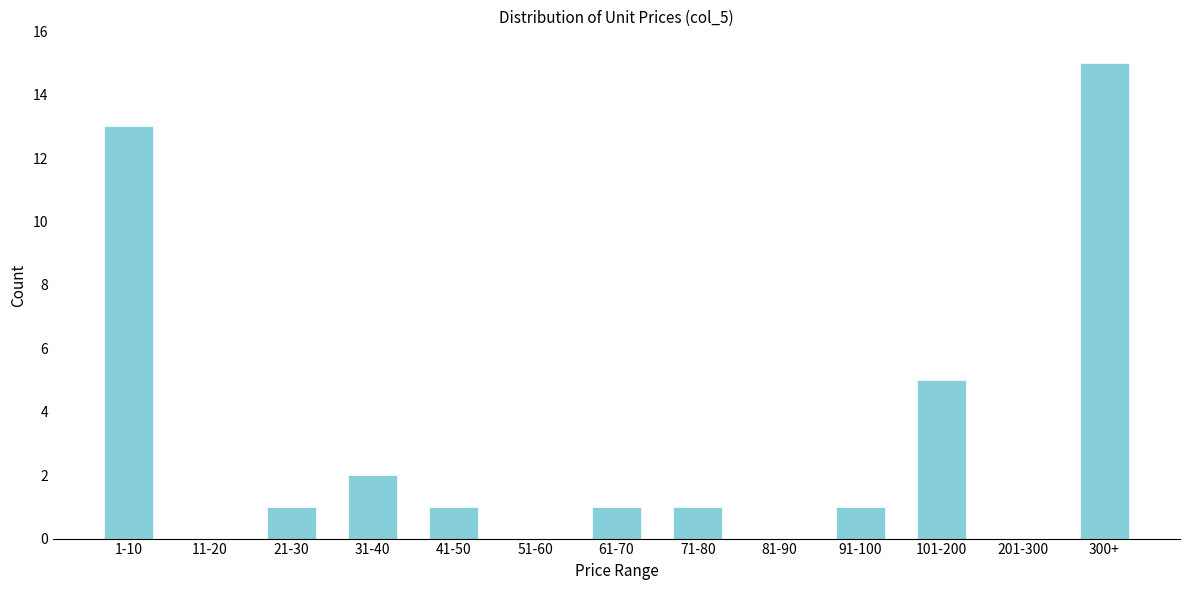

Reading left to right, what are all the values shown in this chart?

1-10=13	11-20=0	21-30=1	31-40=2	41-50=1	51-60=0	61-70=1	71-80=1	81-90=0	91-100=1	101-200=5	201-300=0	300+=15